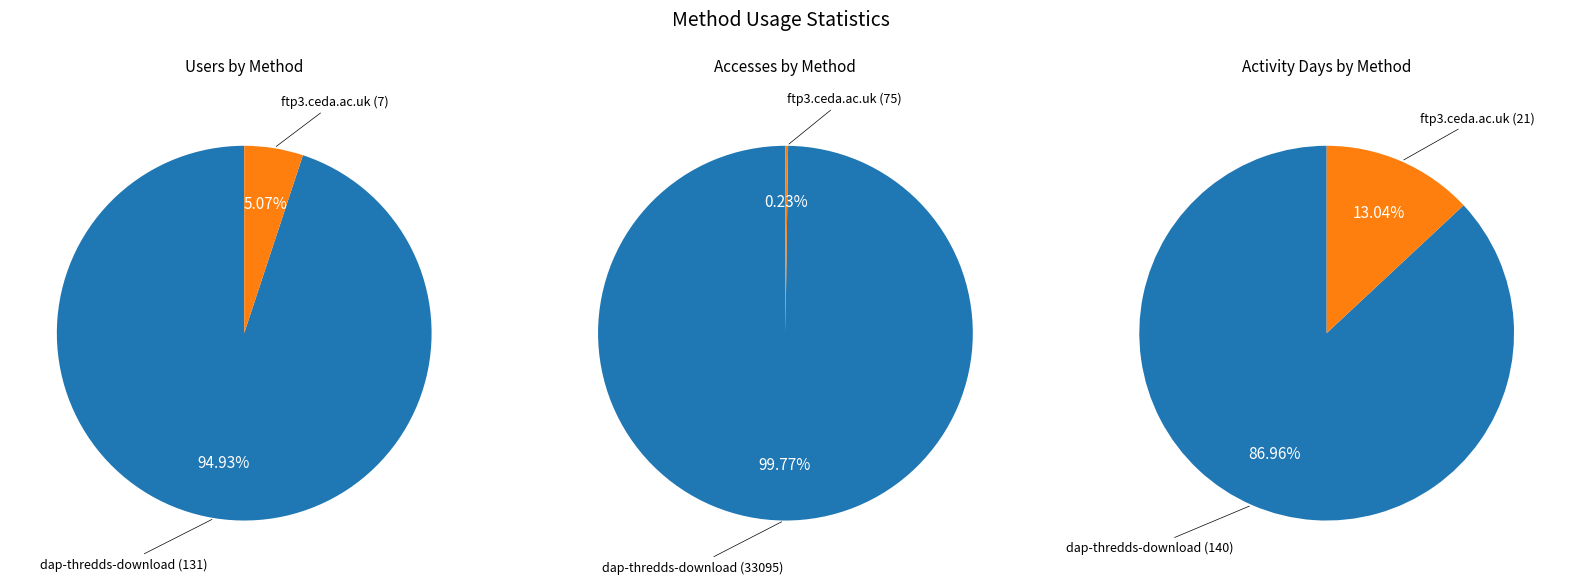

To the nearest percent, what is the combined percentage of dap-thredds-download and ftp3.ceda.ac.uk?

100%